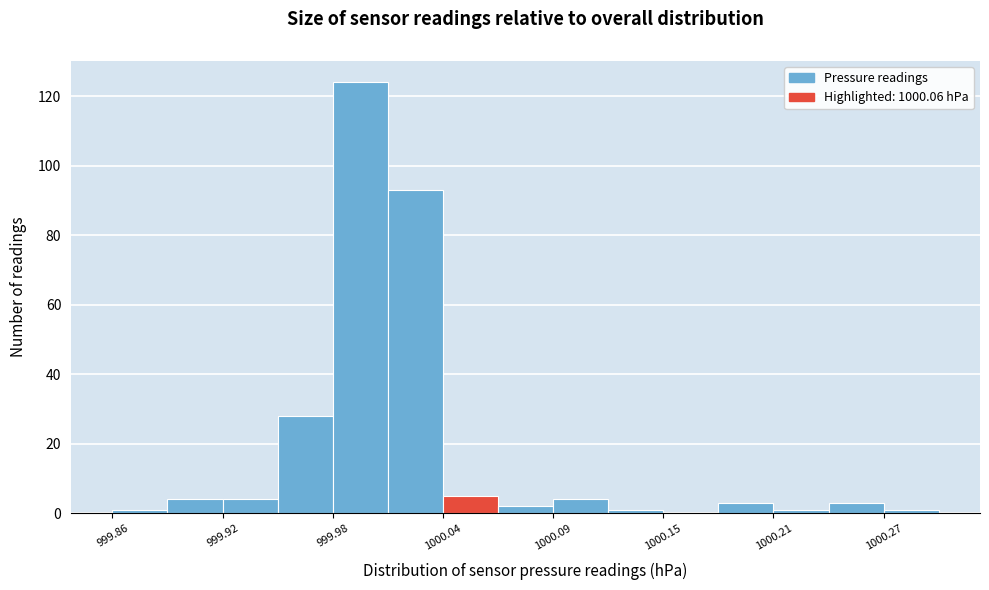

Read against the x-axis, roughly where is the centre of the tallest bar?

999.99